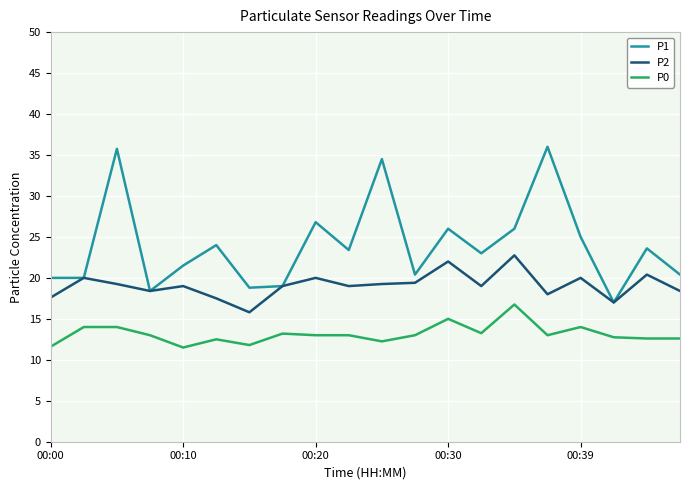

True or false: P0 and P2 cross at least once.

False